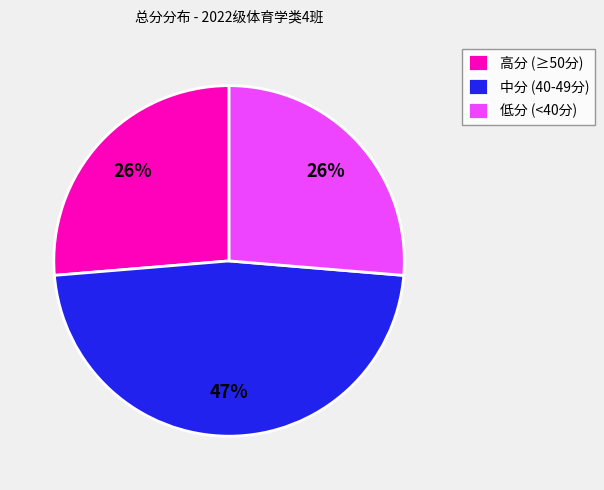

Which has a higher value, 低分 (<40分) or 中分 (40-49分)?

中分 (40-49分)